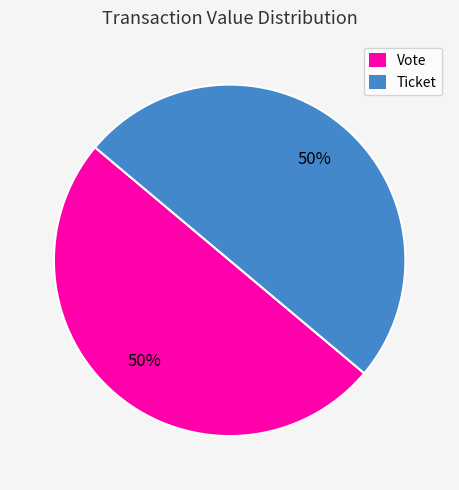

True or false: Vote accounts for 94% of the total.

False